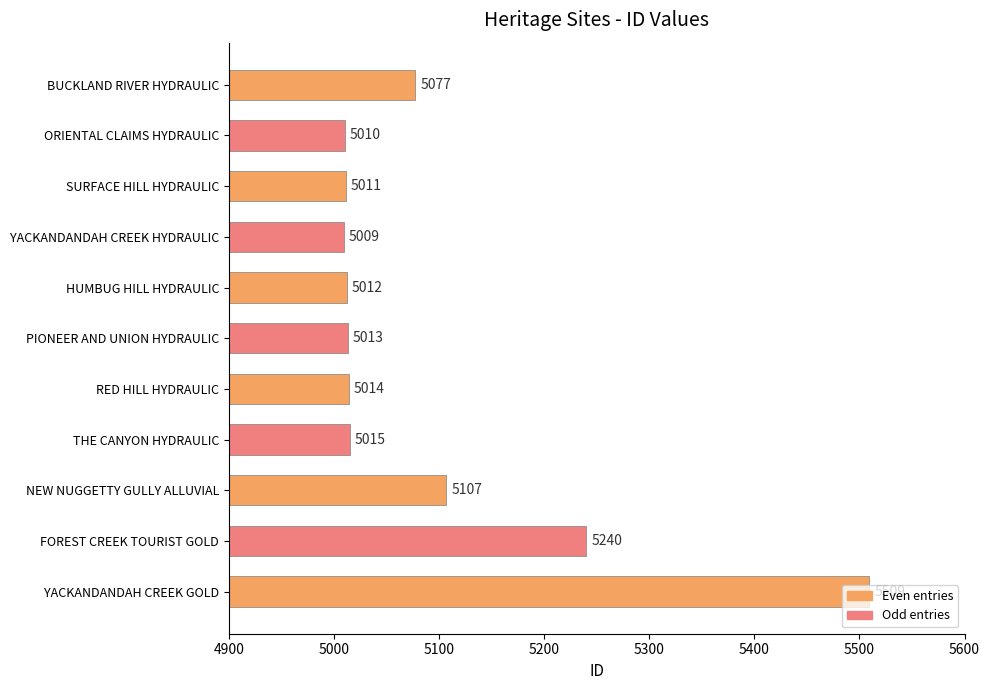

Which has a higher value, YACKANDANDAH CREEK HYDRAULIC or BUCKLAND RIVER HYDRAULIC?

BUCKLAND RIVER HYDRAULIC